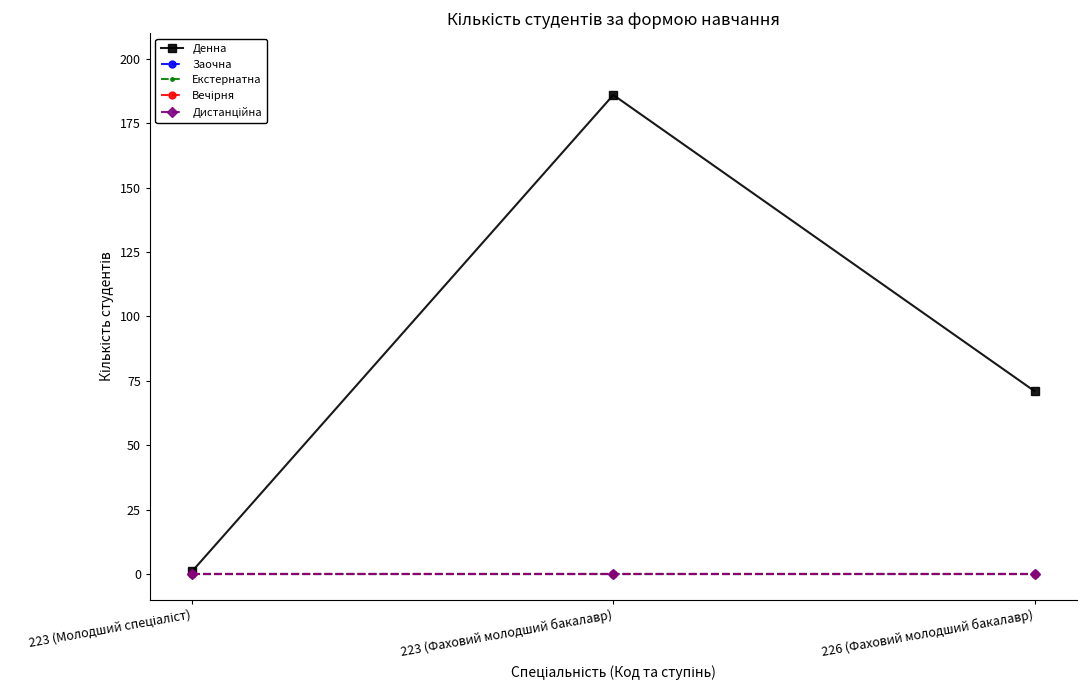

What is the label of the 3rd point from the right?

223 (Молодший спеціаліст)